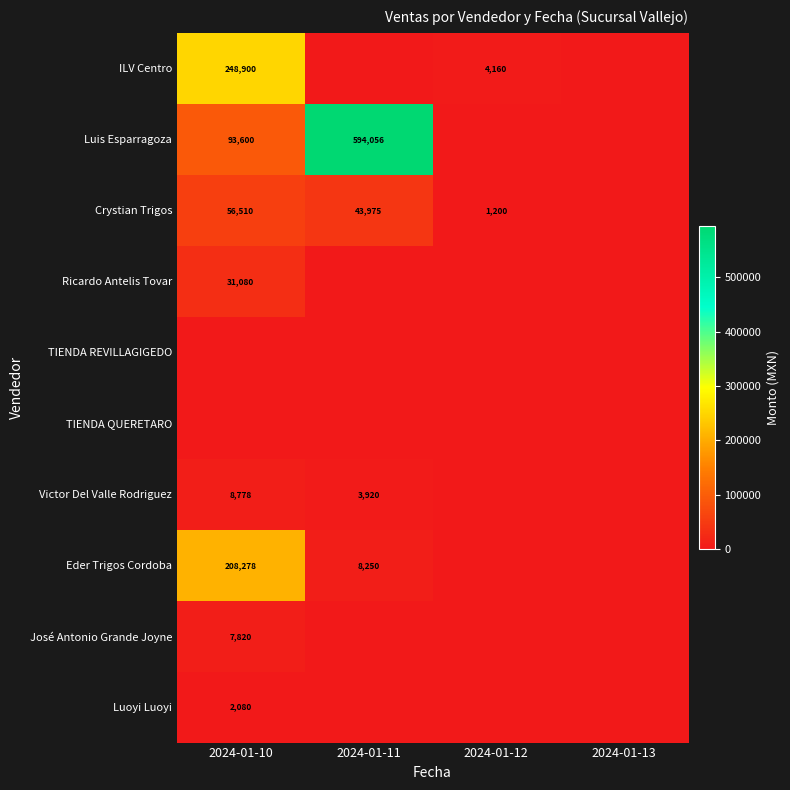

The value of Victor Del Valle Rodriguez at 2024-01-10 is 6040. True or false?

False